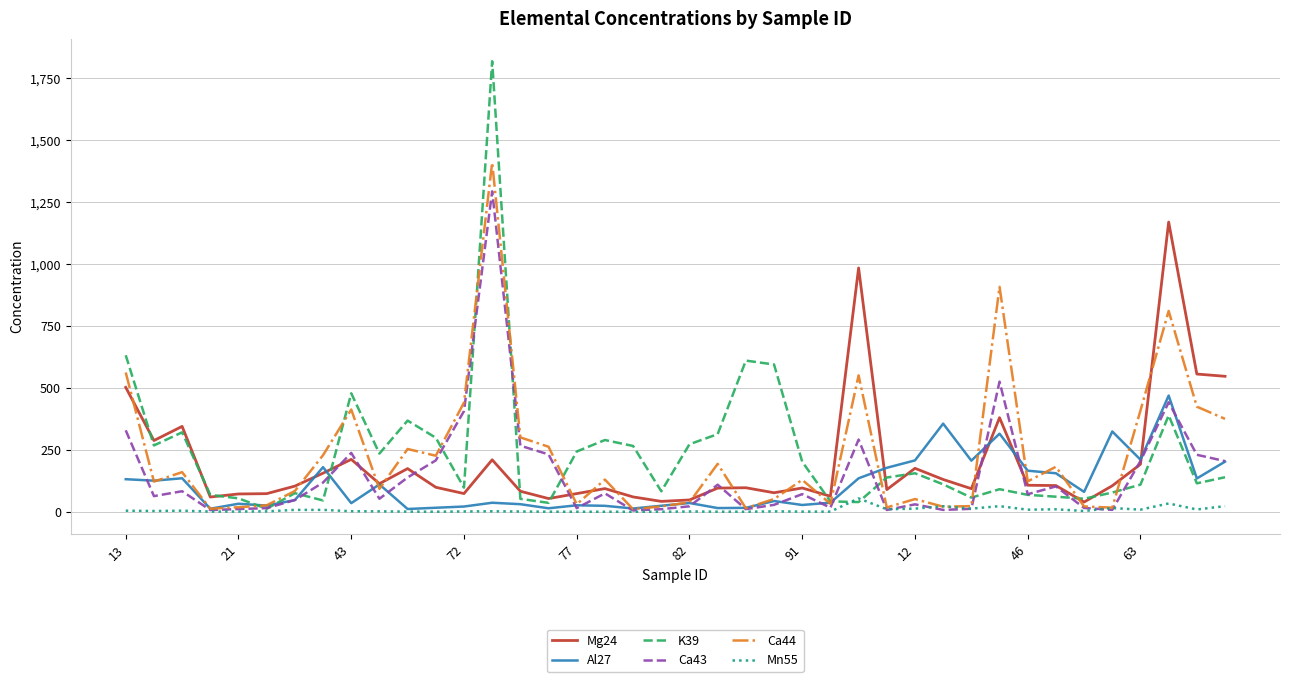

Which series has the largest range (max minus min)?

K39